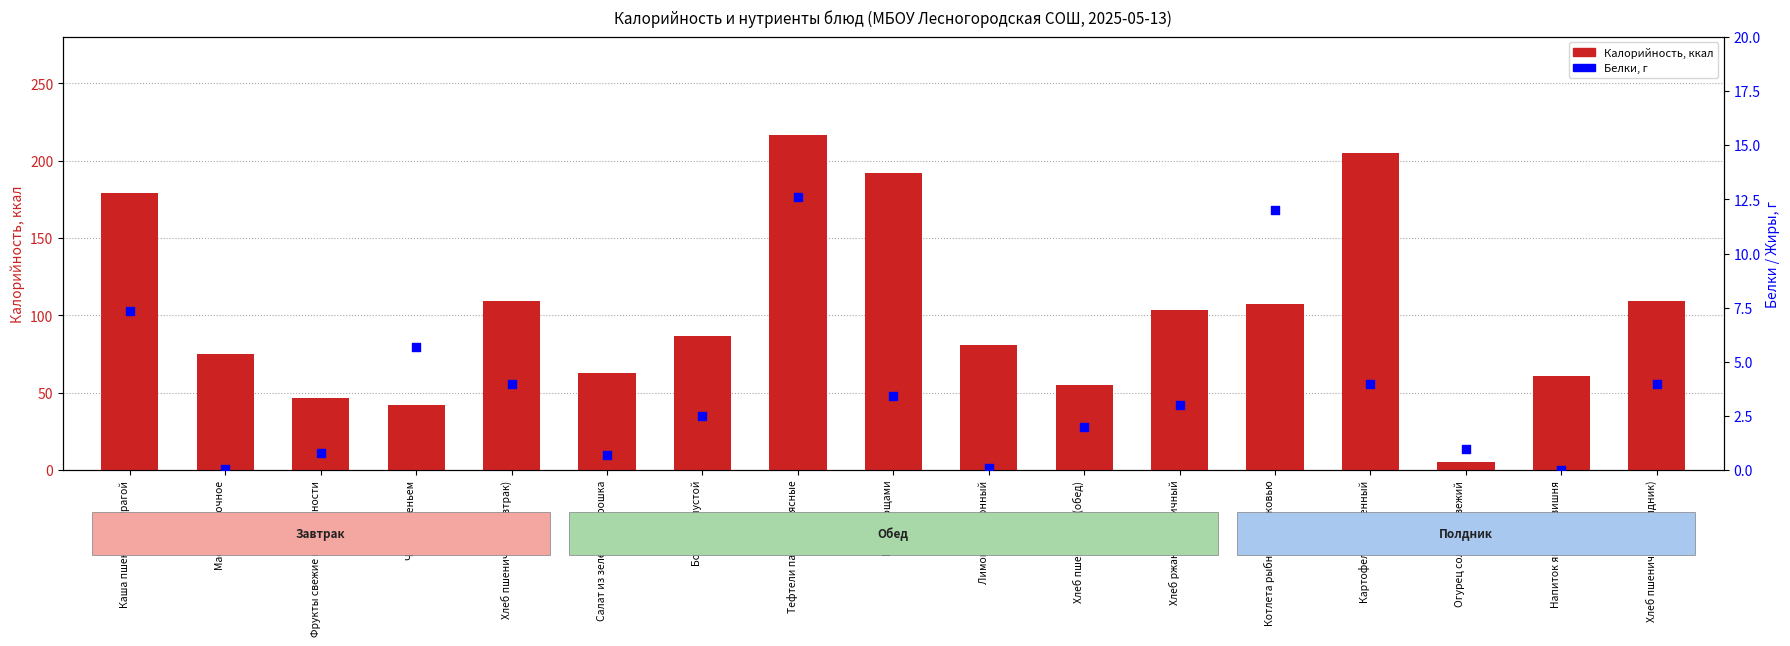

At how many categories does at least one series exceed 26?

16